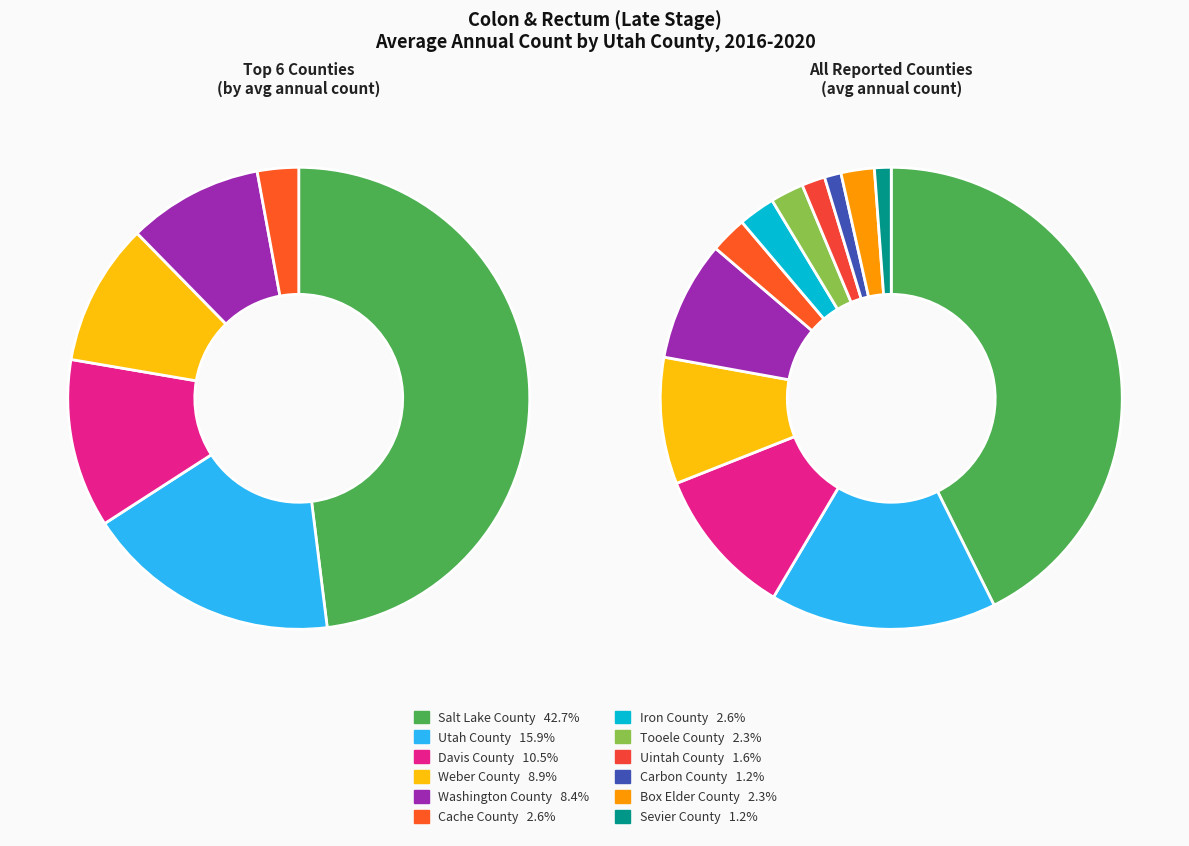

The Weber County slice represents 9% of the pie. True or false?

True